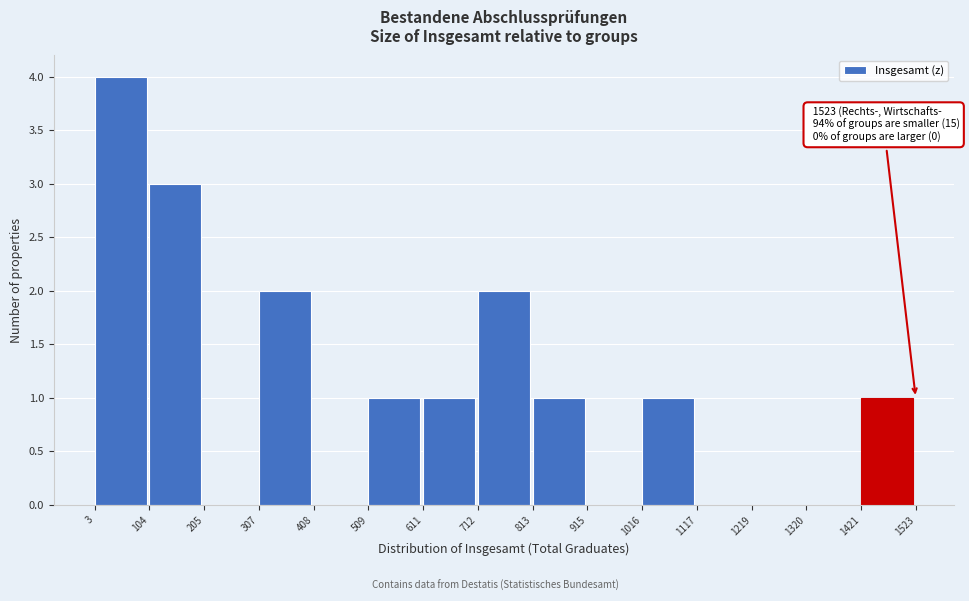

Over which range of the x-axis is the bar tallest?

3 to 104